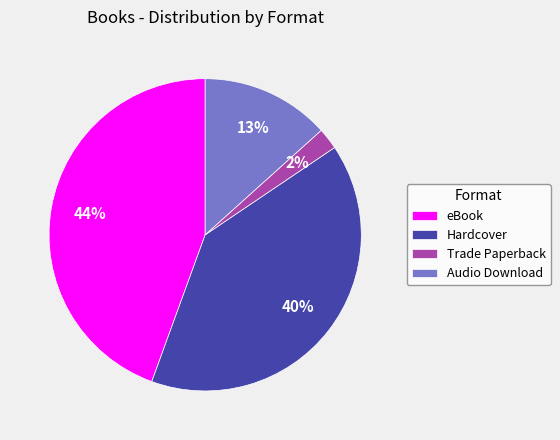

How many segments does this pie chart have?

4